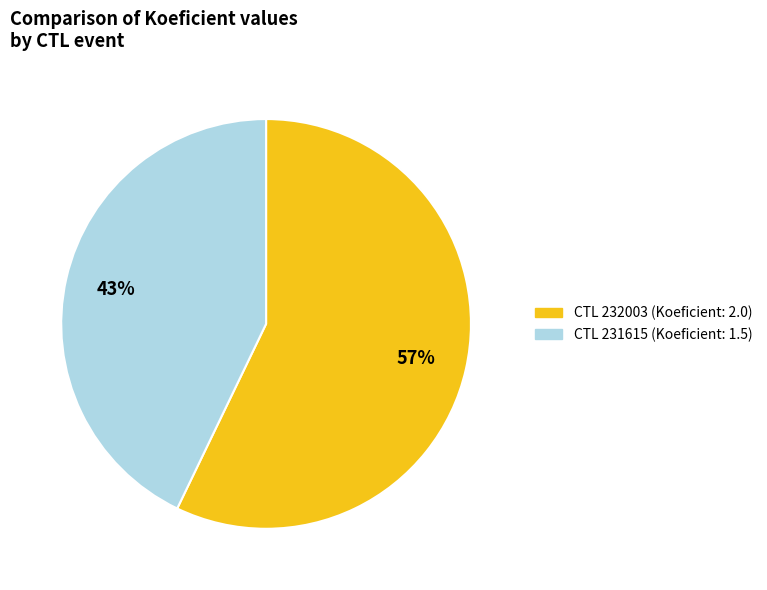

Does any single category account for the majority?

Yes